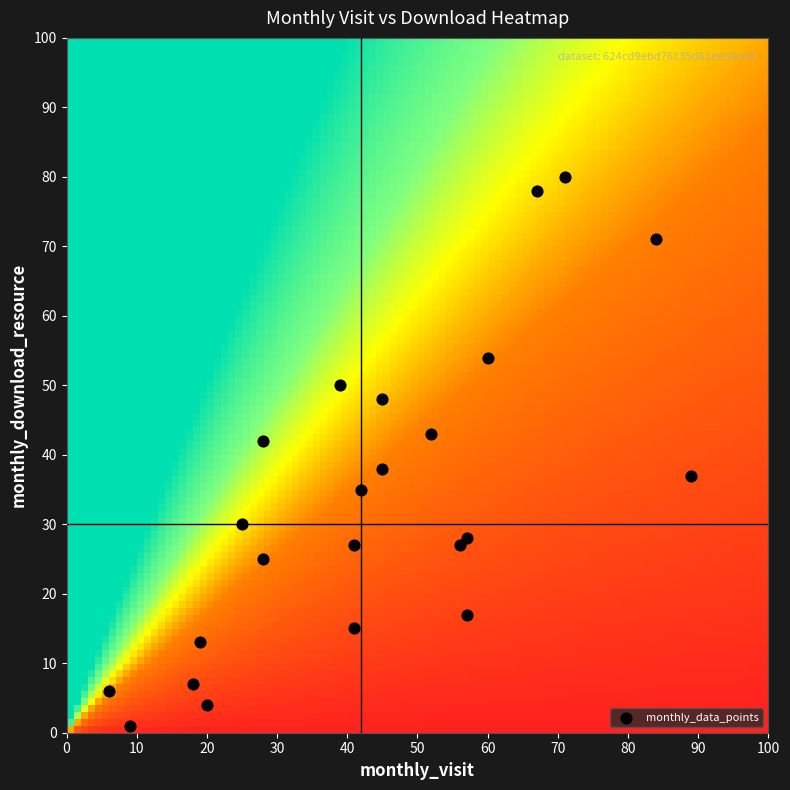

List the coordinates of all points as (Y, X) pairs, reading left to right.

(6, 6)  (1, 9)  (7, 18)  (13, 19)  (4, 20)  (30, 25)  (42, 28)  (25, 28)  (50, 39)  (15, 41)  (27, 41)  (35, 42)  (48, 45)  (38, 45)  (43, 52)  (27, 56)  (17, 57)  (28, 57)  (54, 60)  (78, 67)  (80, 71)  (71, 84)  (37, 89)